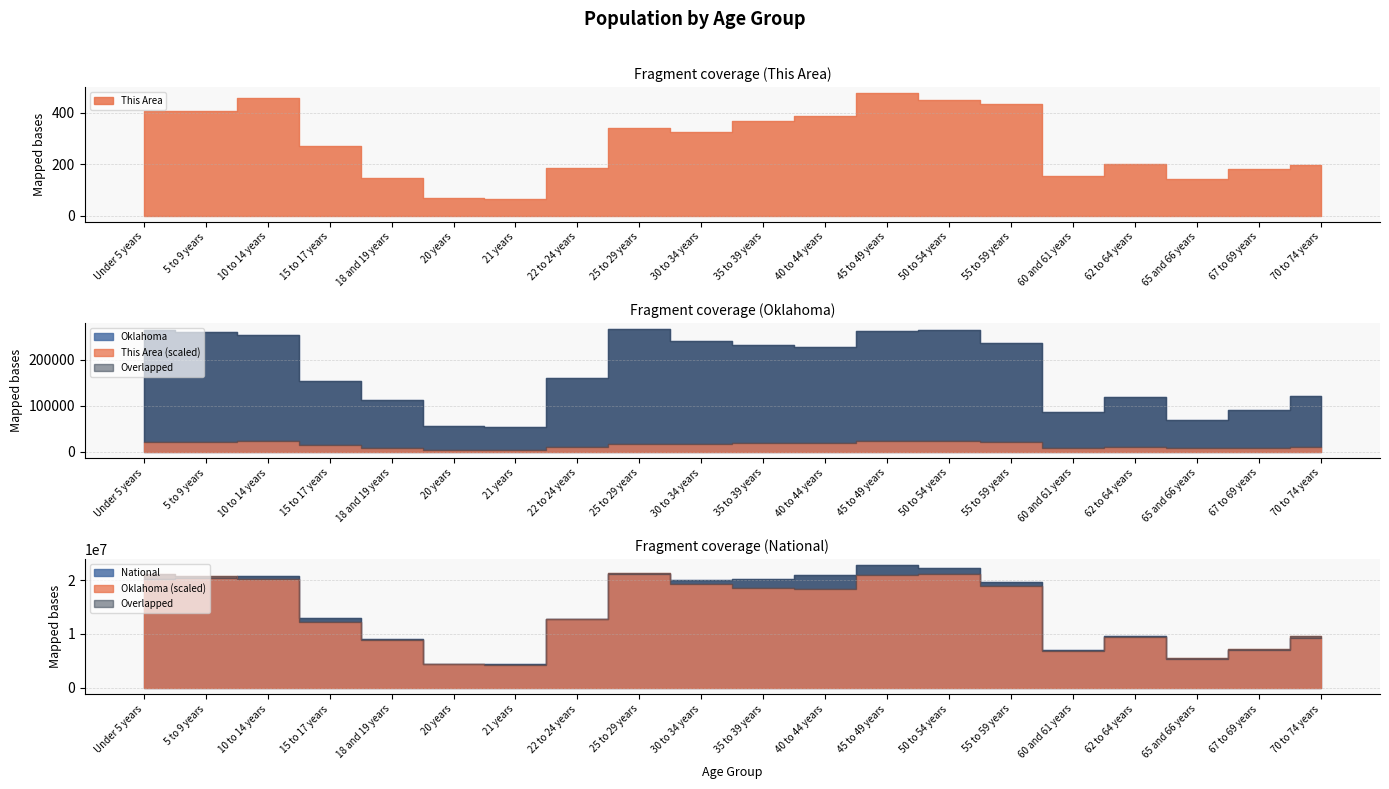

Which series has the largest range (max minus min)?

National